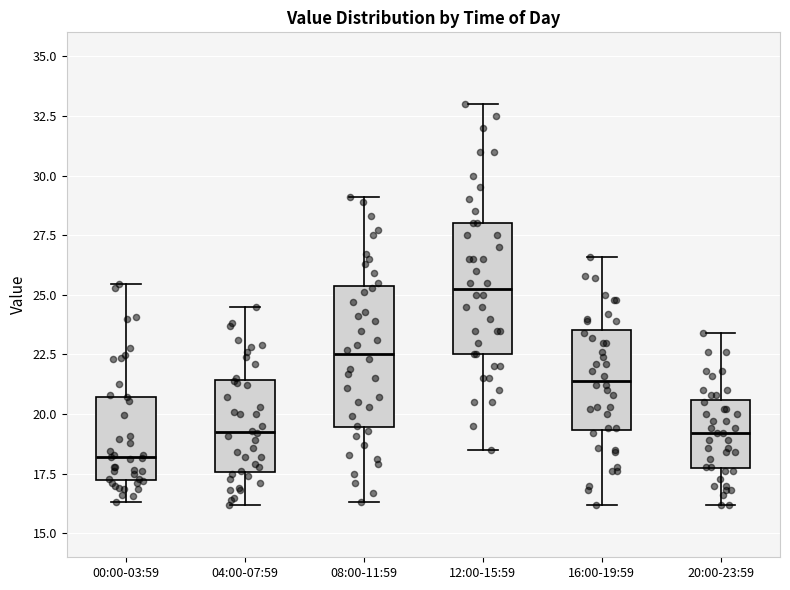

Reading left to right, transcribe this box plot: for each box, give where its median line is, the range the box spans, and where its two whiskers end, as read against the y-axis. The values are not printed on the chart, so give them approximately, as read against the axis.

00:00-03:59: median 18.0, box 17.5 to 20.5, whiskers 16.5 to 25.5
04:00-07:59: median 19.5, box 17.5 to 21.5, whiskers 16.0 to 24.5
08:00-11:59: median 22.5, box 19.5 to 25.5, whiskers 16.5 to 29.0
12:00-15:59: median 25.5, box 22.5 to 28.0, whiskers 18.5 to 33.0
16:00-19:59: median 21.5, box 19.5 to 23.5, whiskers 16.0 to 26.5
20:00-23:59: median 19.0, box 18.0 to 20.5, whiskers 16.0 to 23.5